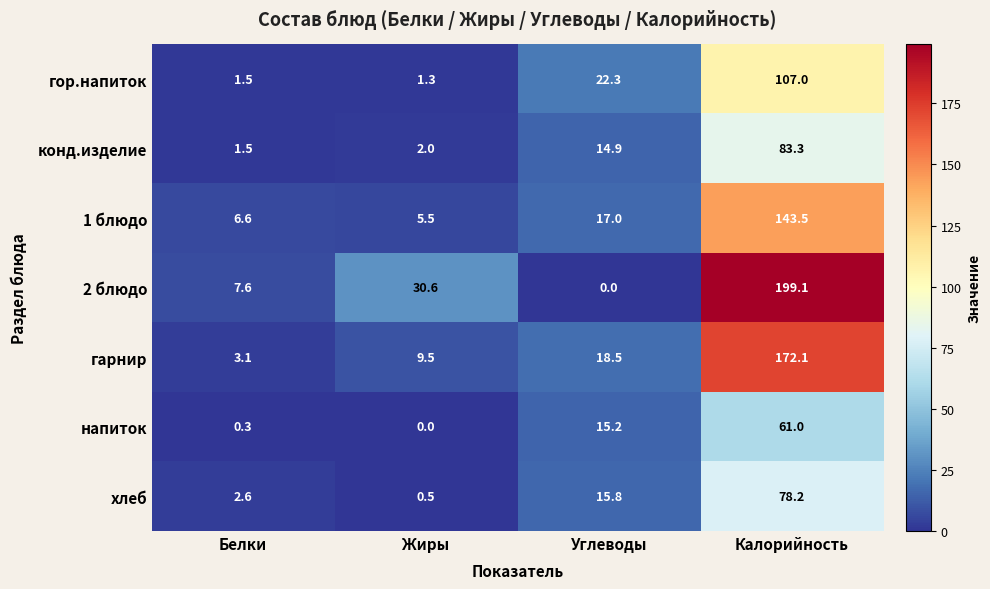

Is it true that 2 блюдо equals 199.1 at Калорийность?

True